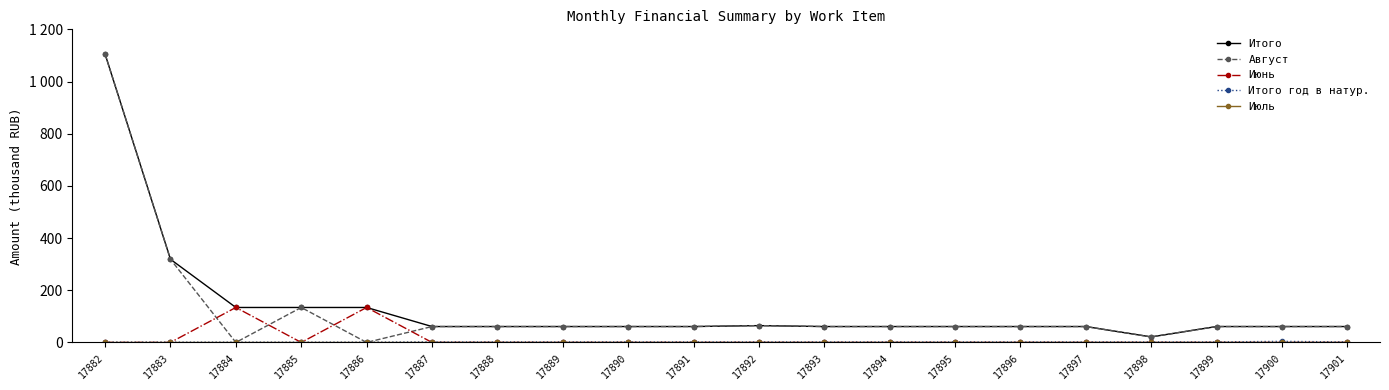

Read the Итого value at 17898.

21.2